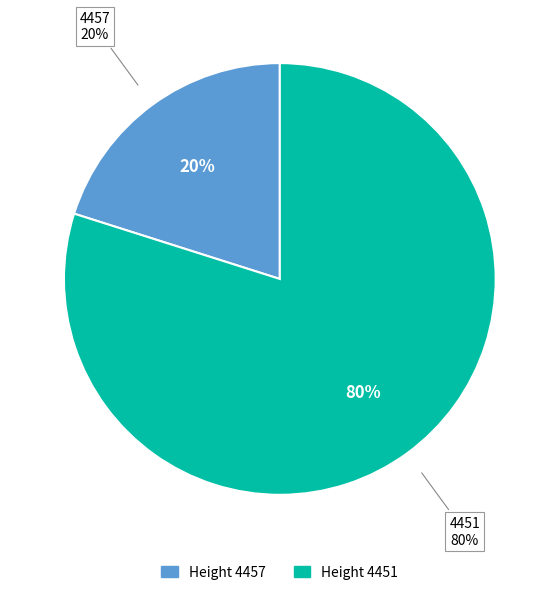

What is the majority slice?

4451